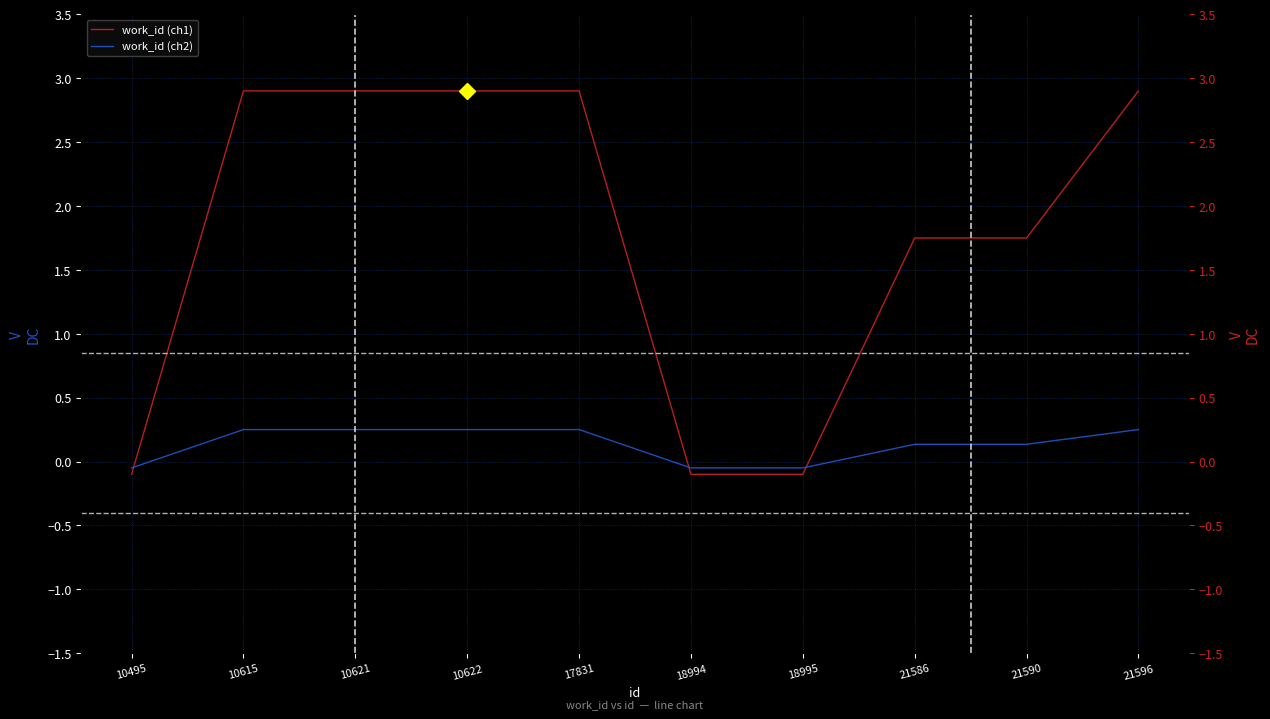

Rank the series at 10495 from lowest to highest value.

work_id (ch1), work_id (ch2)